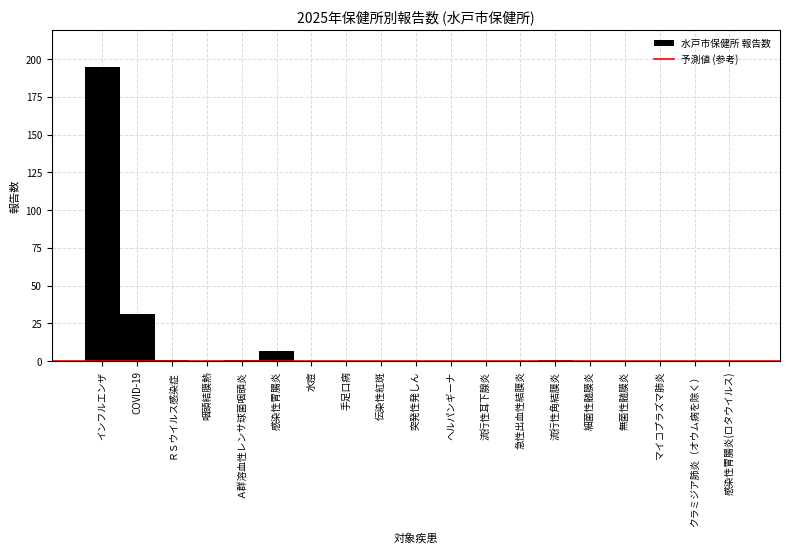

Reading right to left, list all the values displayed in this chart.

感染性胃腸炎(ロタウイルス)=0	クラミジア肺炎（オウム病を除く）=0	マイコプラズマ肺炎=0	無菌性髄膜炎=0	細菌性髄膜炎=0	流行性角結膜炎=1	急性出血性結膜炎=0	流行性耳下腺炎=0	ヘルパンギーナ=0	突発性発しん=0	伝染性紅斑=0	手足口病=0	水痘=0	感染性胃腸炎=7	Ａ群溶血性レンサ球菌咽頭炎=1	咽頭結膜熱=0	ＲＳウイルス感染症=1	COVID-19=31	インフルエンザ=195